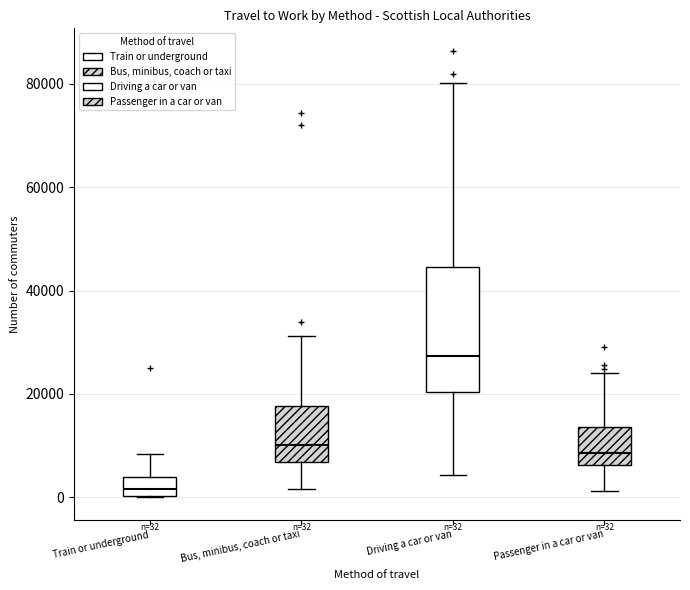

Which box's median line is the lowest?

Train or underground